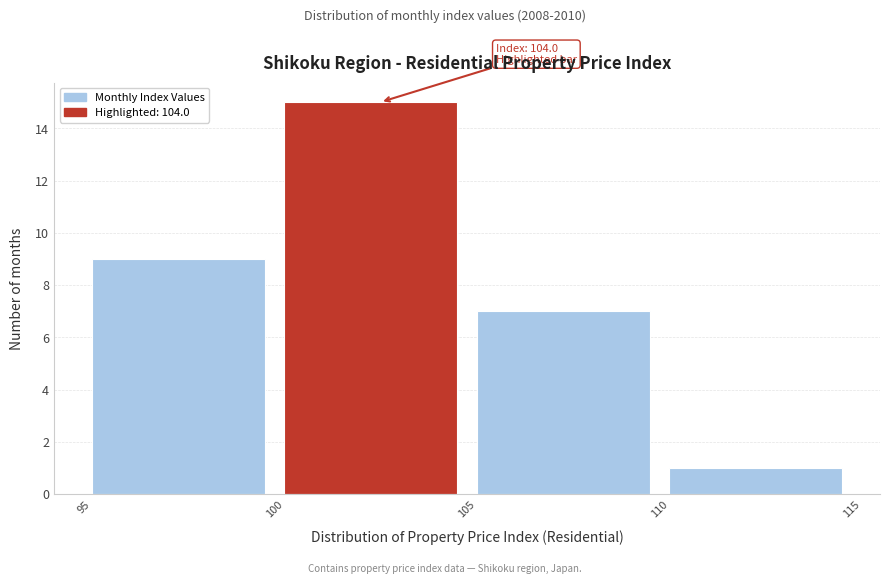

Over which range of the x-axis is the bar tallest?

100 to 105